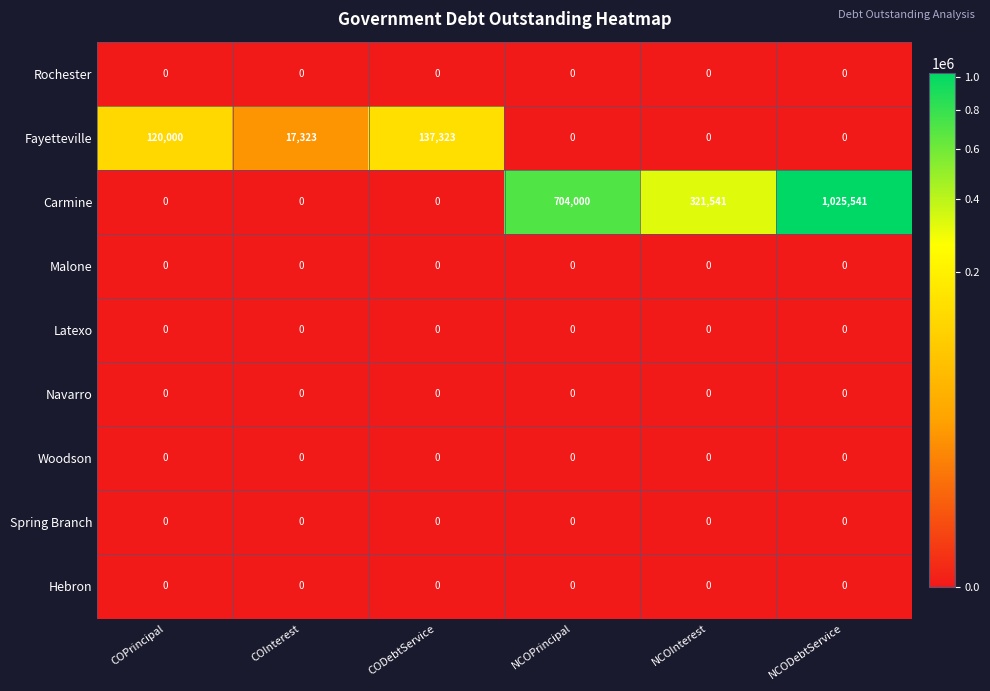

Which series changed the most between NCOPrincipal and NCODebtService?

Carmine